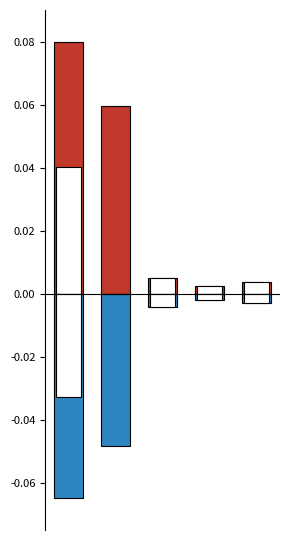

What is the sum of all 总计(负) values?

-0.1